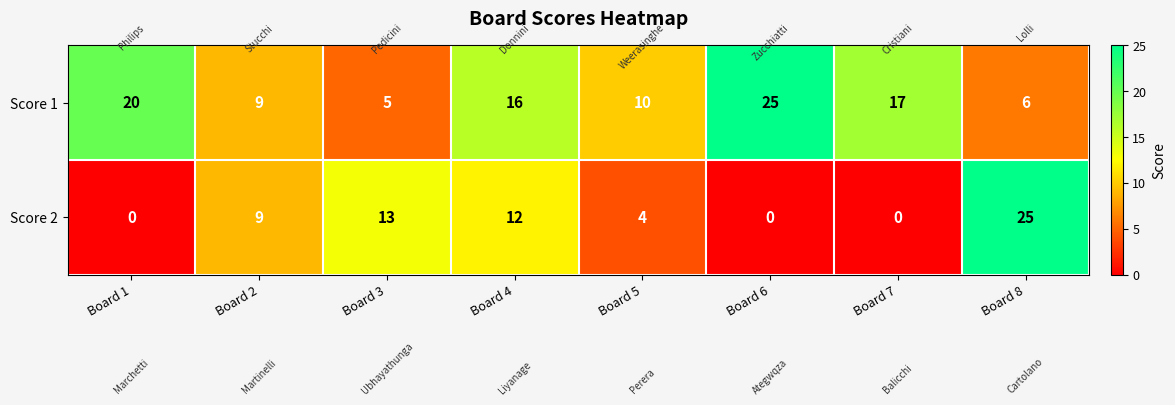

Rank the series by their average value, from highest to lowest.

Score 1, Score 2